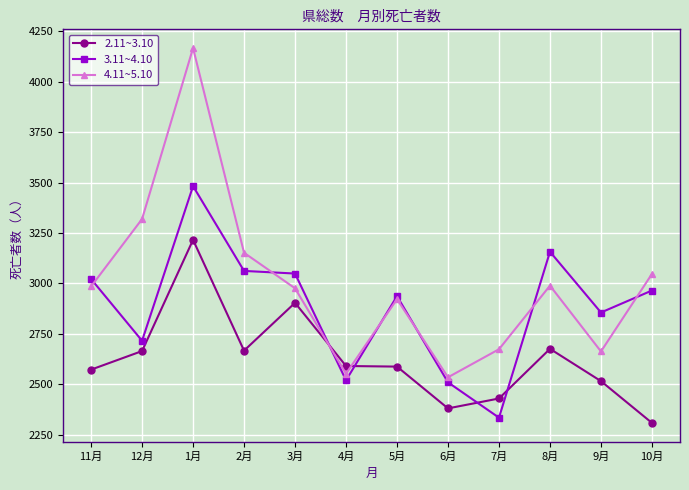

What are all the series names shown in the legend?

2.11~3.10, 3.11~4.10, 4.11~5.10